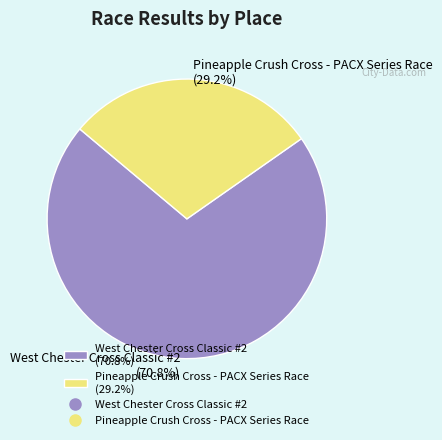

What is the smallest slice in the pie chart?

Pineapple Crush Cross - PACX Series Race